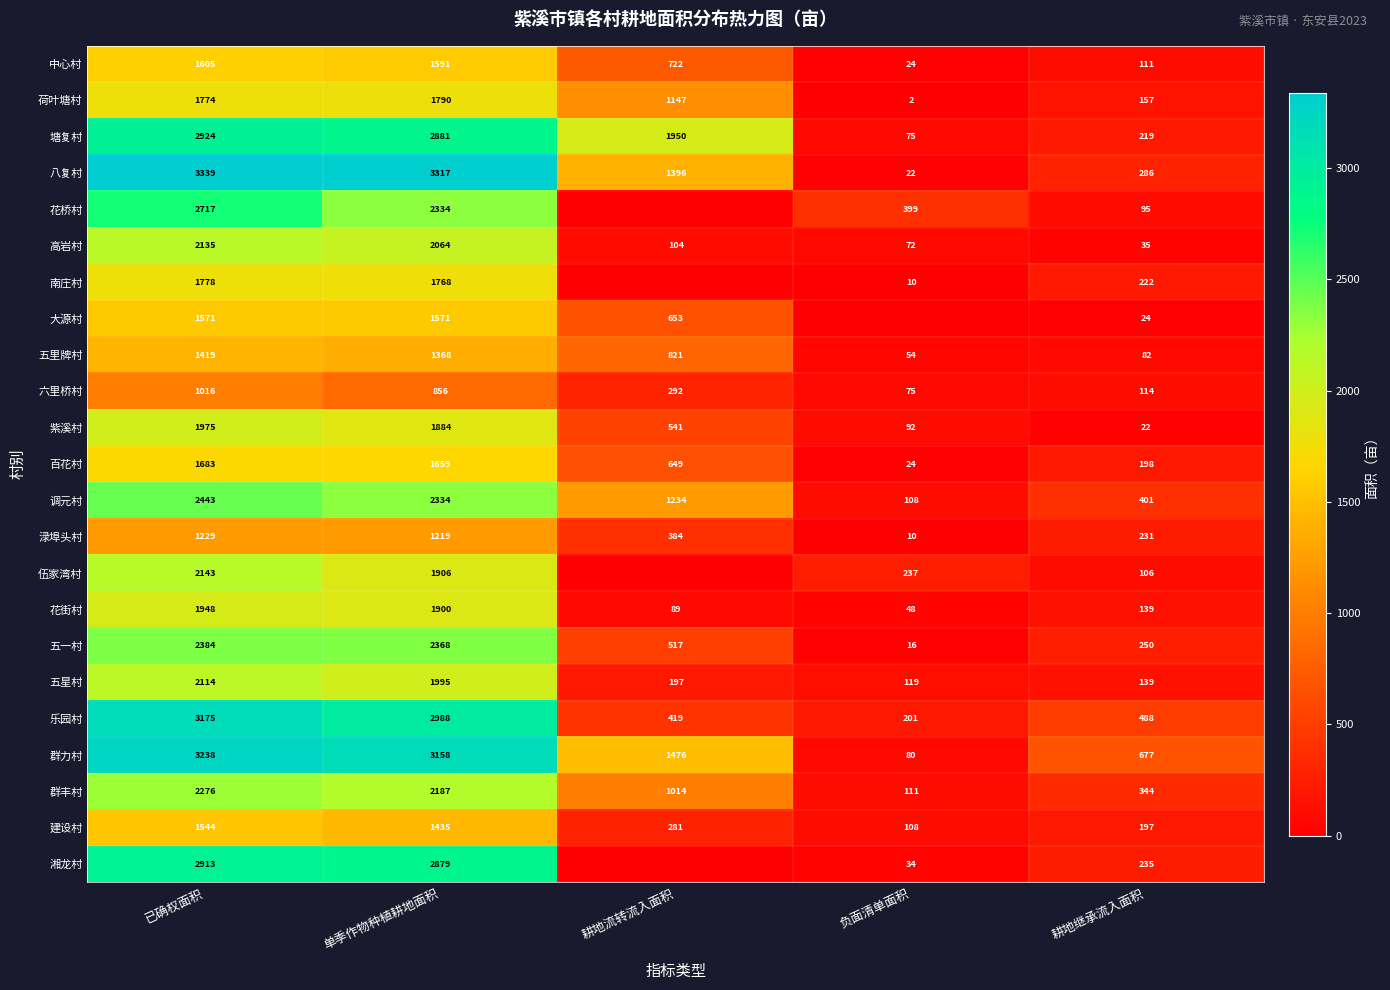

At which label does 调元村 first exceed 1234?

已确权面积